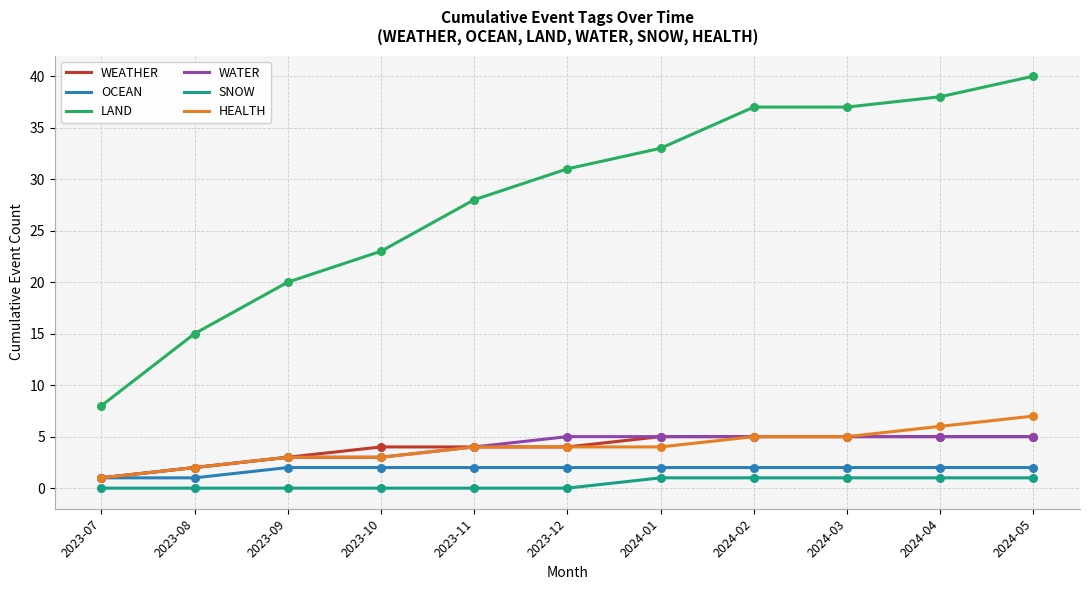

Which series has the largest total across all categories?

LAND